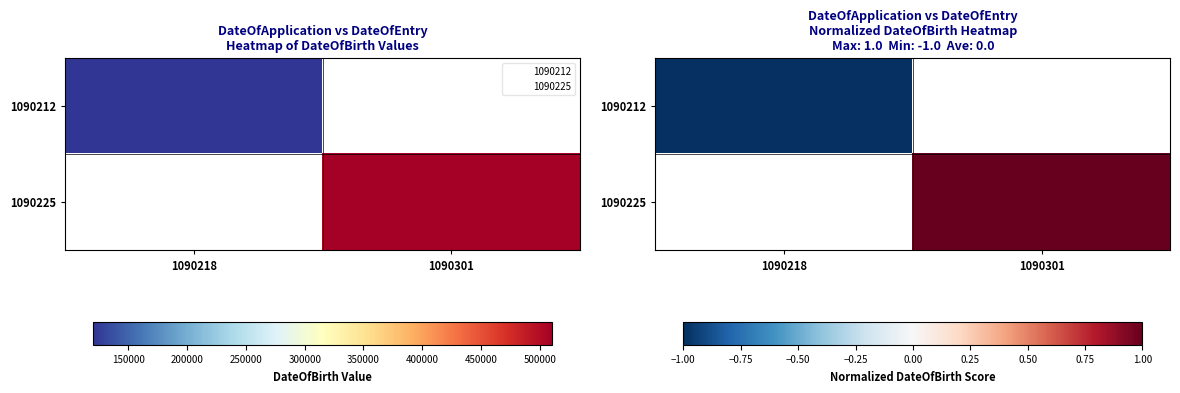

Rank the categories by 1090225 value from lowest to highest.

1090218, 1090301